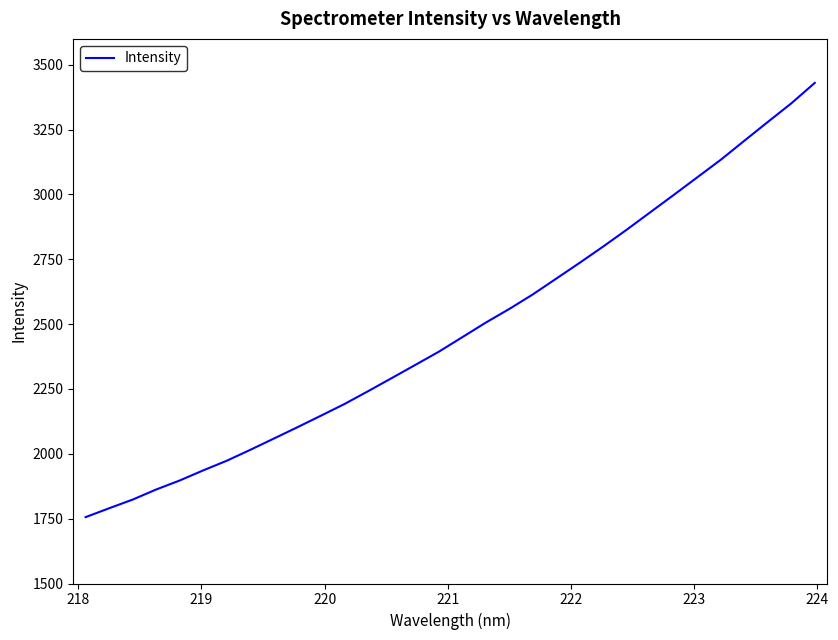

Is this an area chart (filled region under the line)?

No